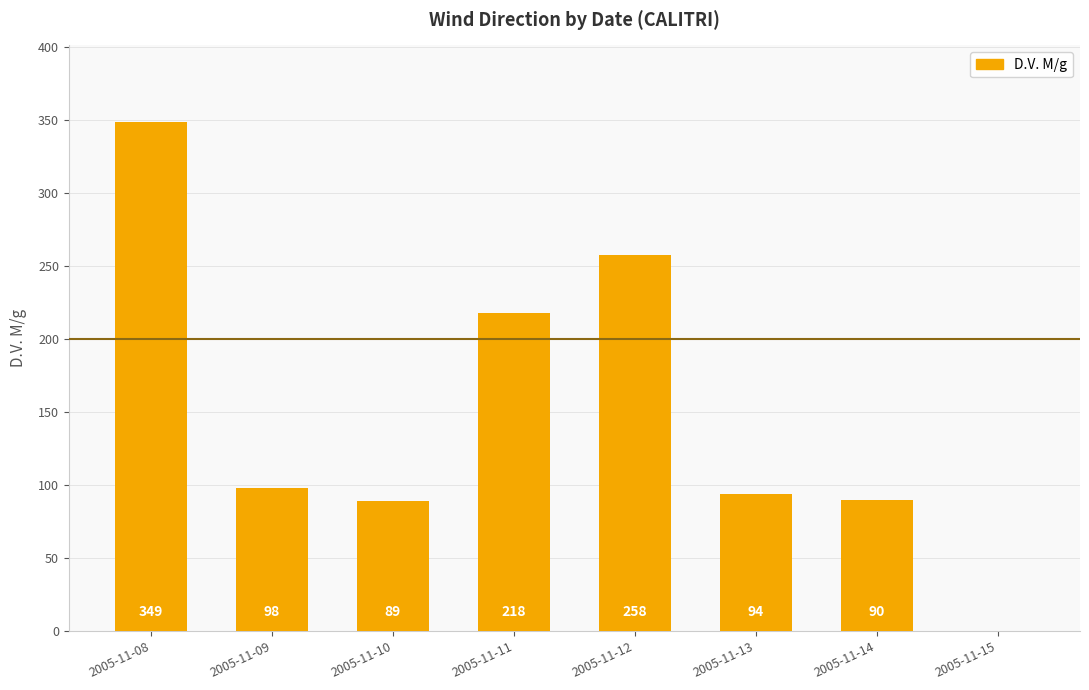

Read the value at 2005-11-14, to the nearest 50.

100